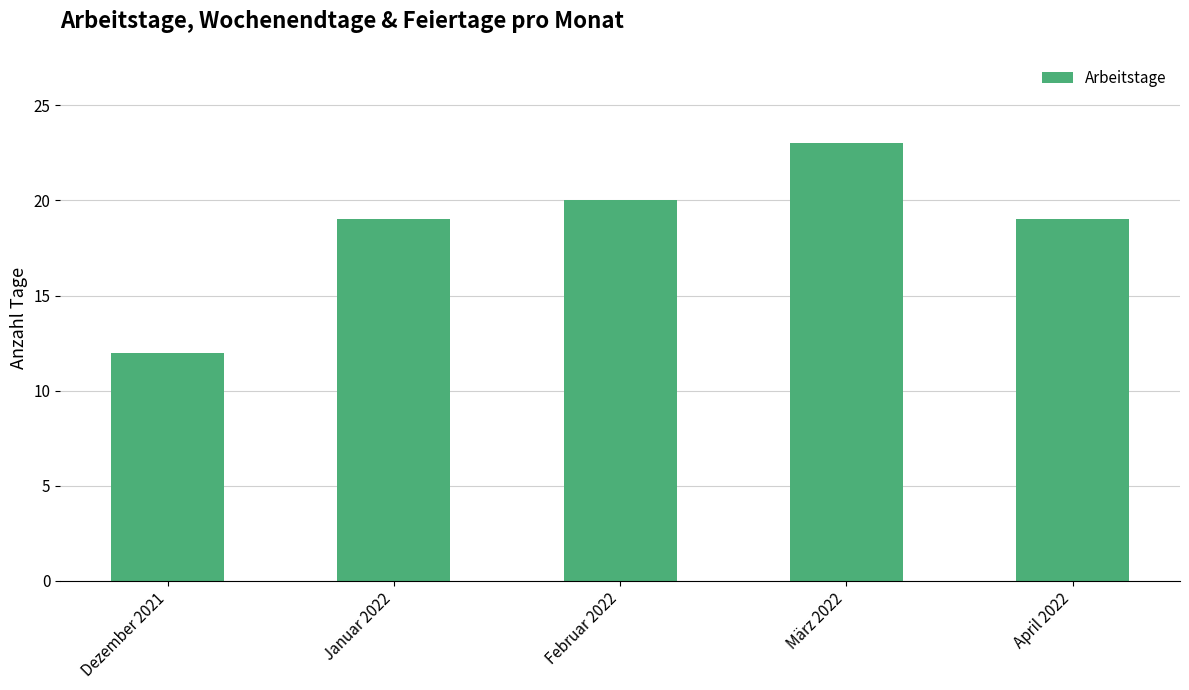

The chart shows a value of 11 at April 2022. True or false?

False